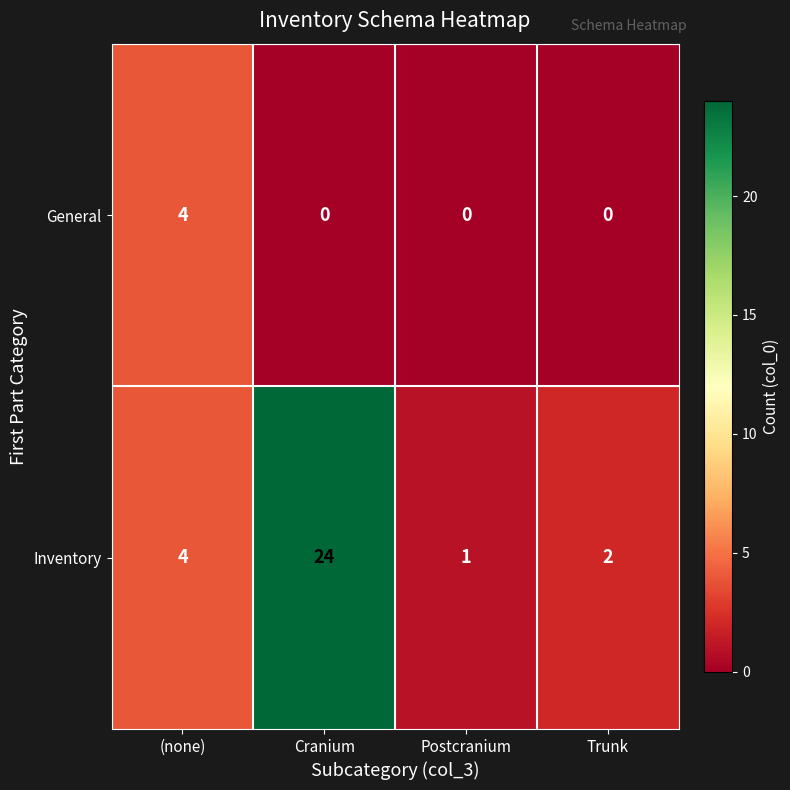

Count the number of data series in this chart.

2